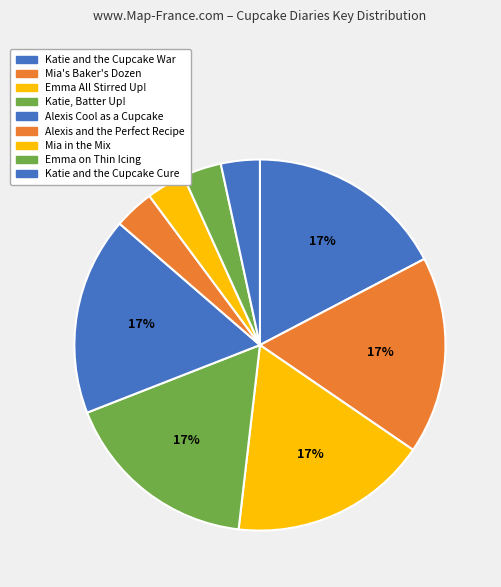

Count the number of slices in the pie.

9